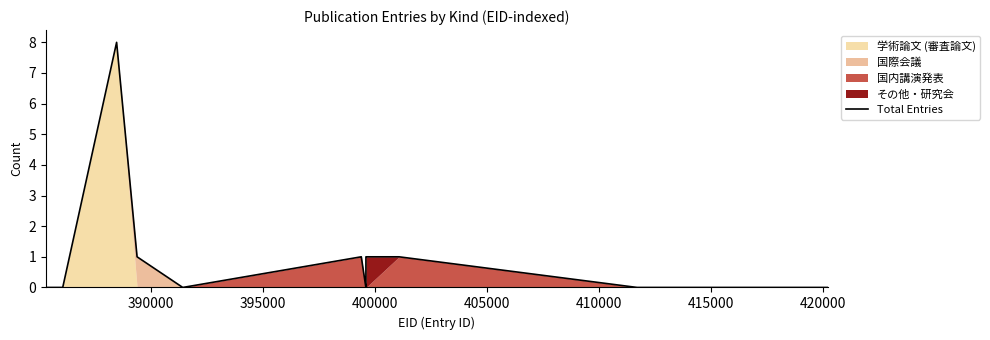

What is the maximum value for Total Entries?

8